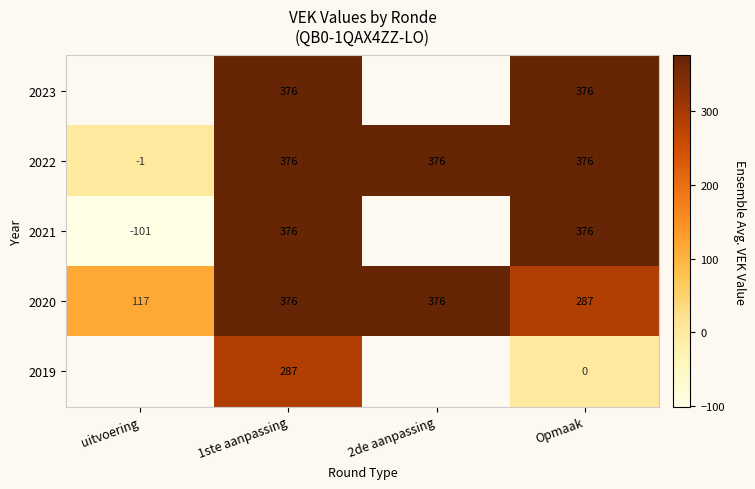

How many distinct data groups are displayed?

5